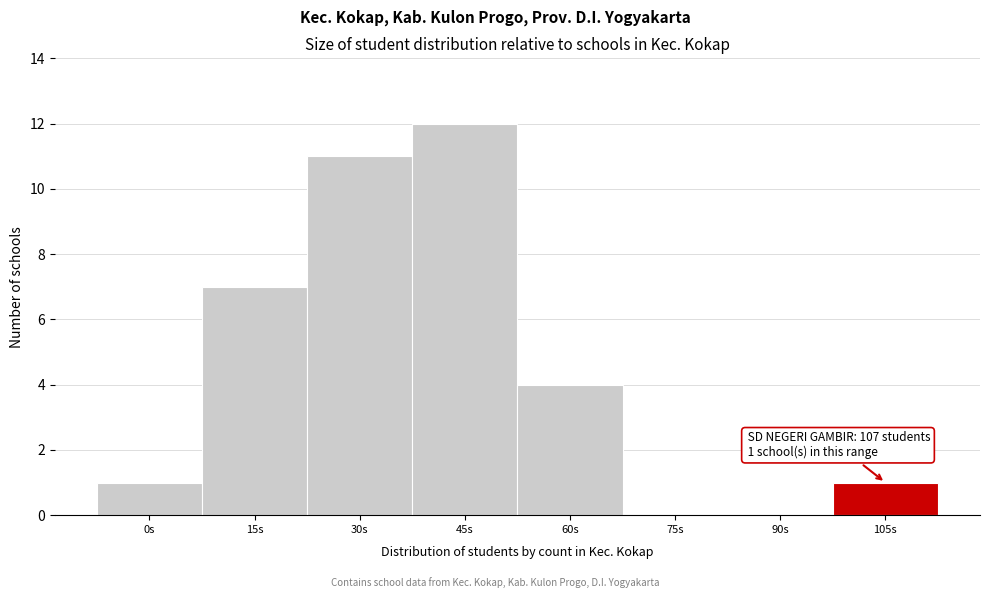

Reading right to left, extract all data points from this chart.

105s=1	90s=0	75s=0	60s=4	45s=12	30s=11	15s=7	0s=1